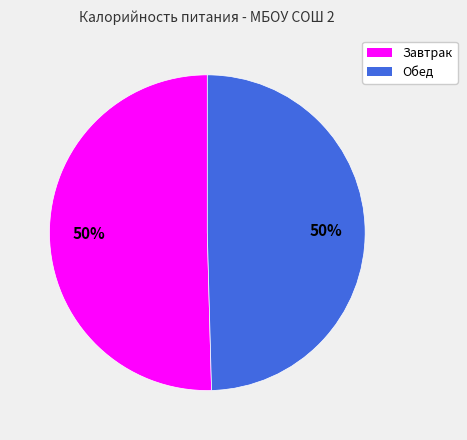

What percentage is the Завтрак slice, to the nearest percent?

50%